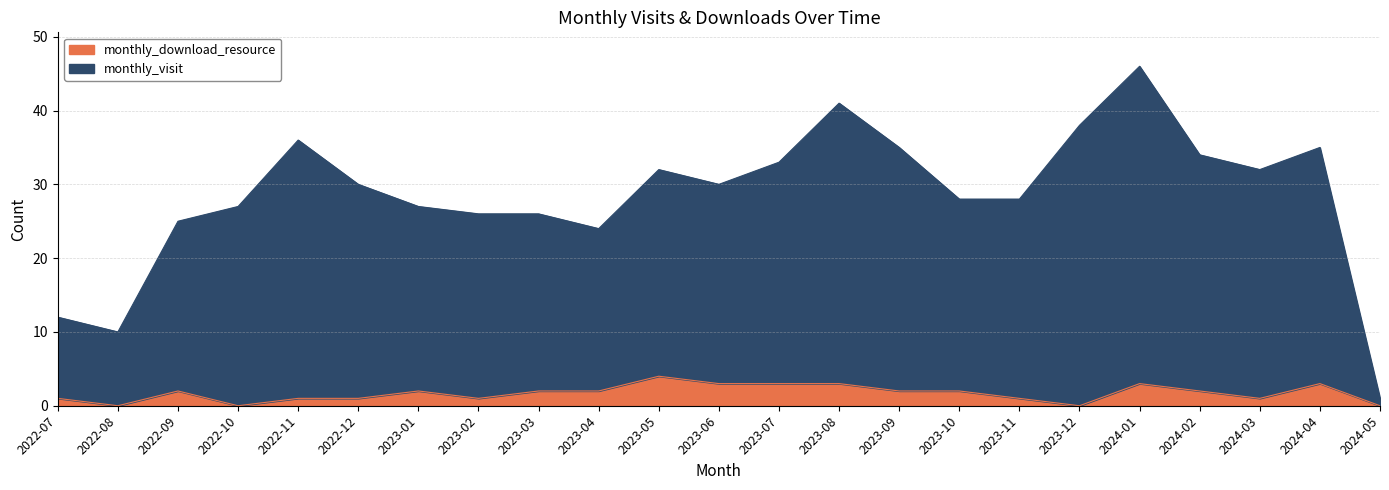

Count the monthly_download_resource values in the range 1 to 3.

18